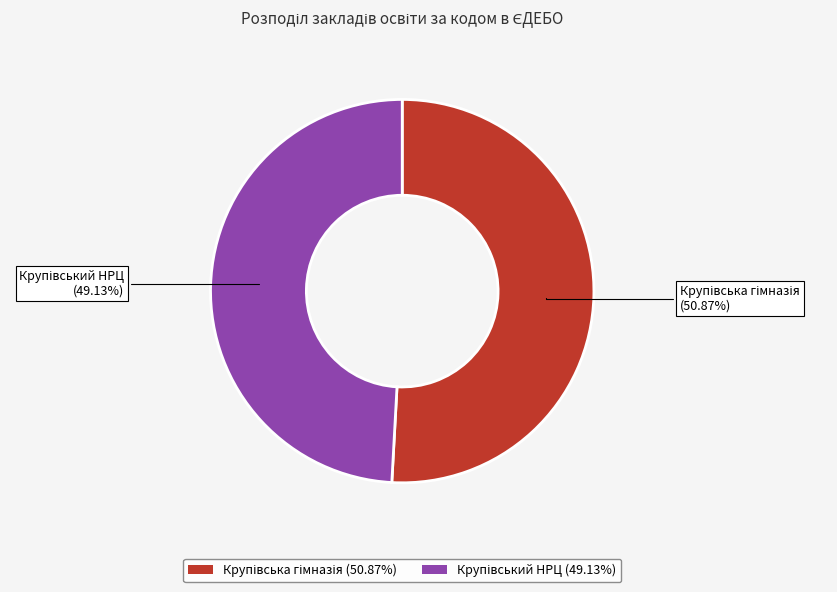

How many slices are in this pie chart?

2